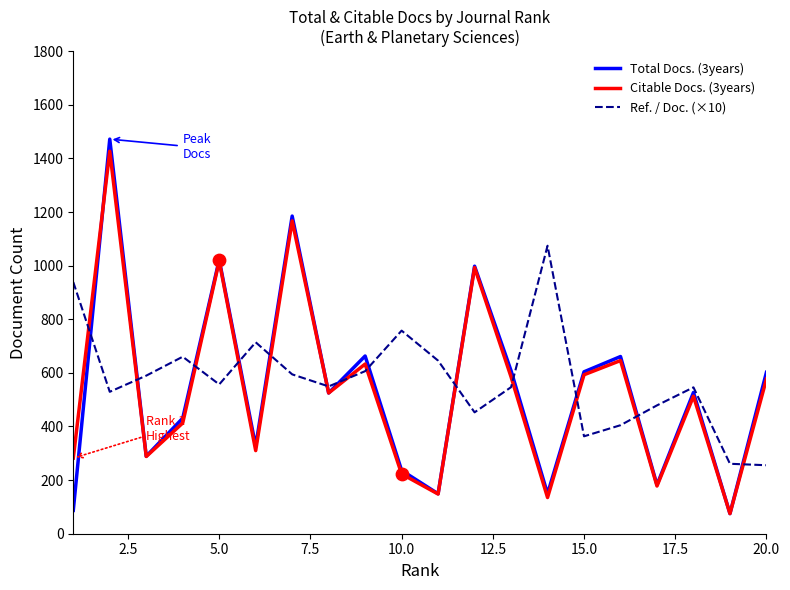

Which series has the widest spread of values?

Total Docs. (3years)